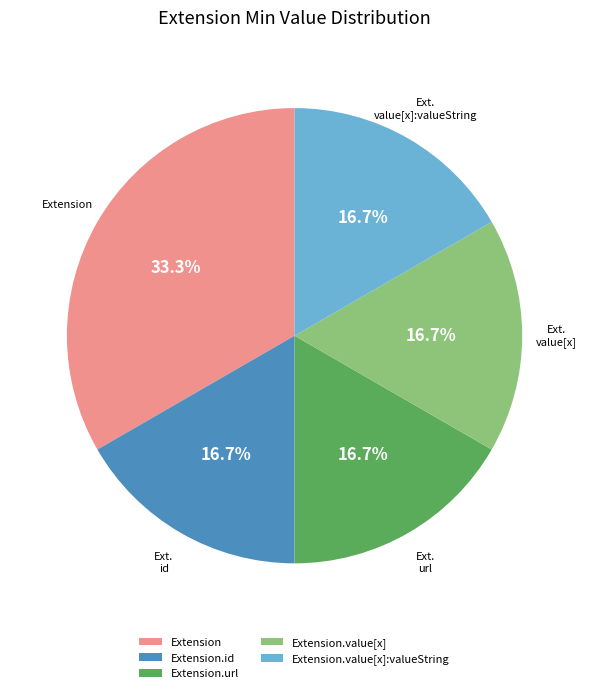

Does any single category account for the majority?

No